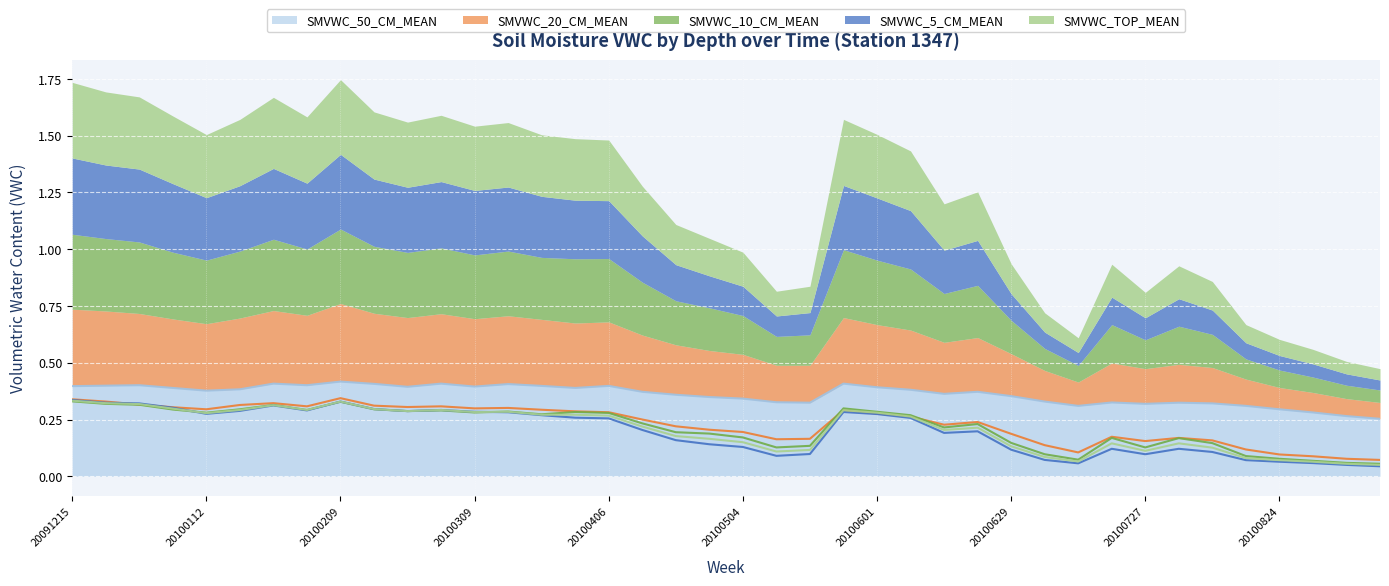

How many lines are shown in the chart?

5